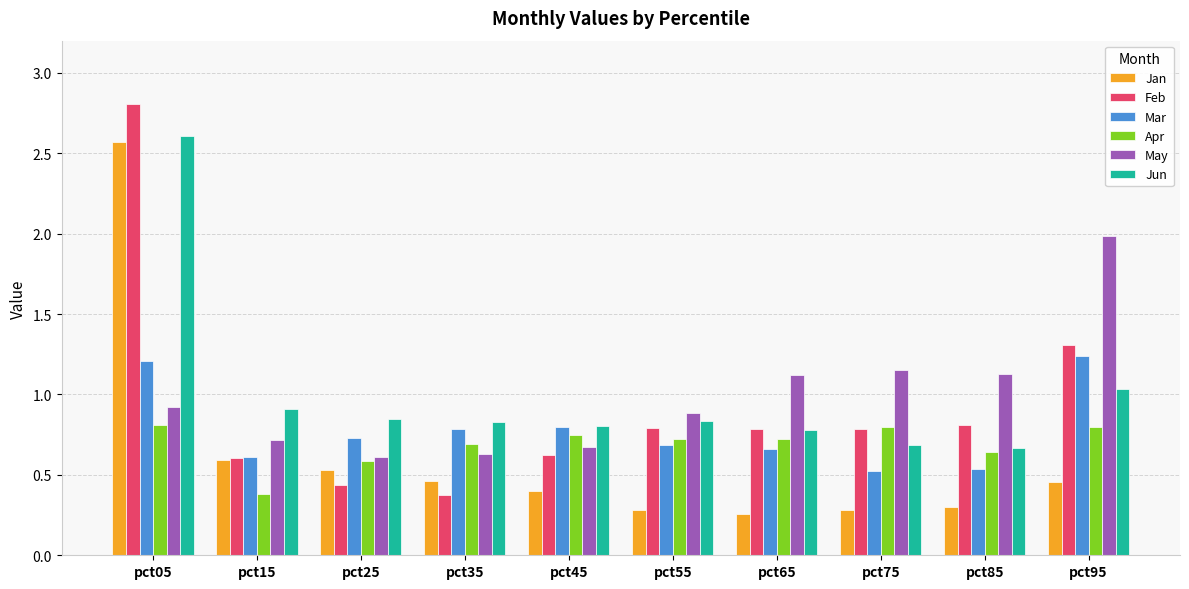

The value of Apr at pct45 is 0.7. True or false?

True